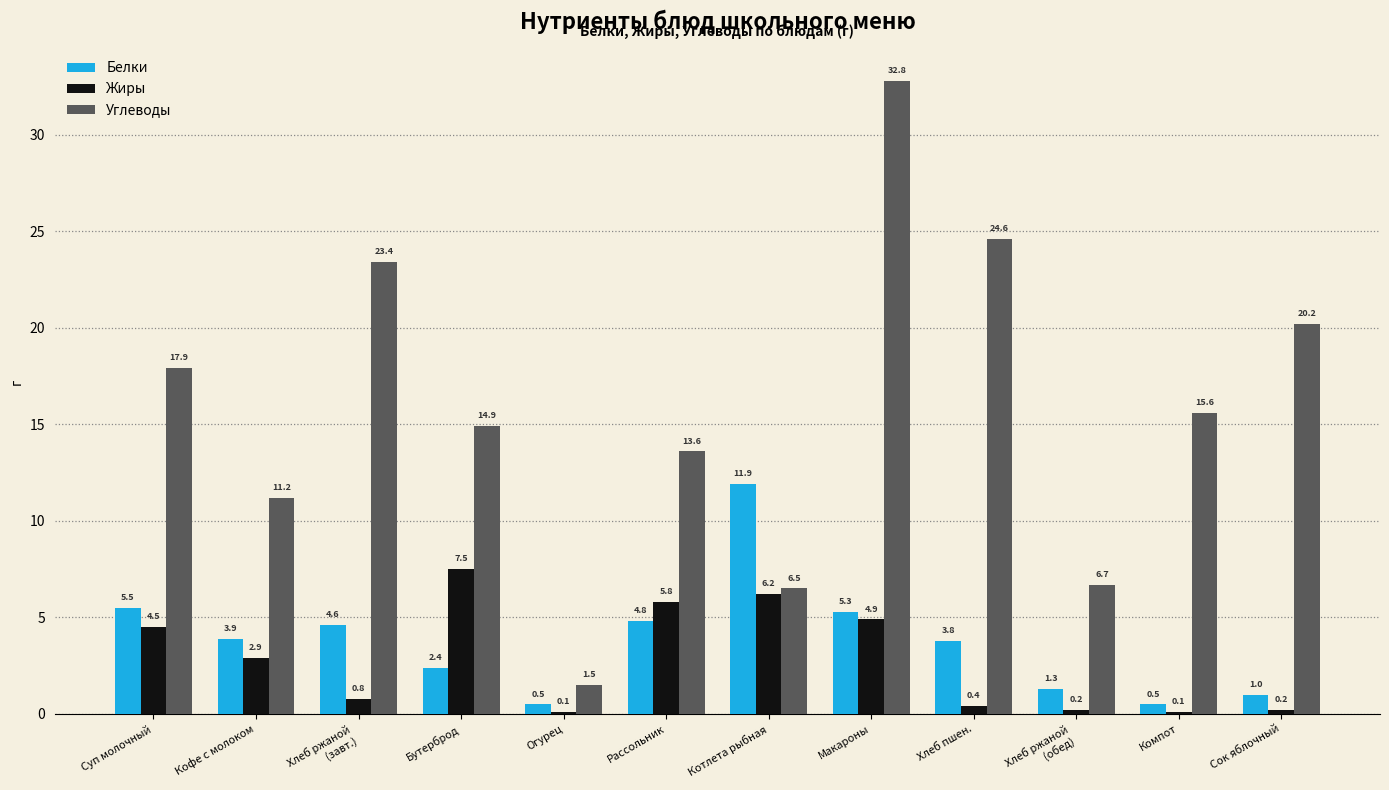

Between Котлета рыбная and Сок яблочный, which series saw the biggest shift?

Углеводы